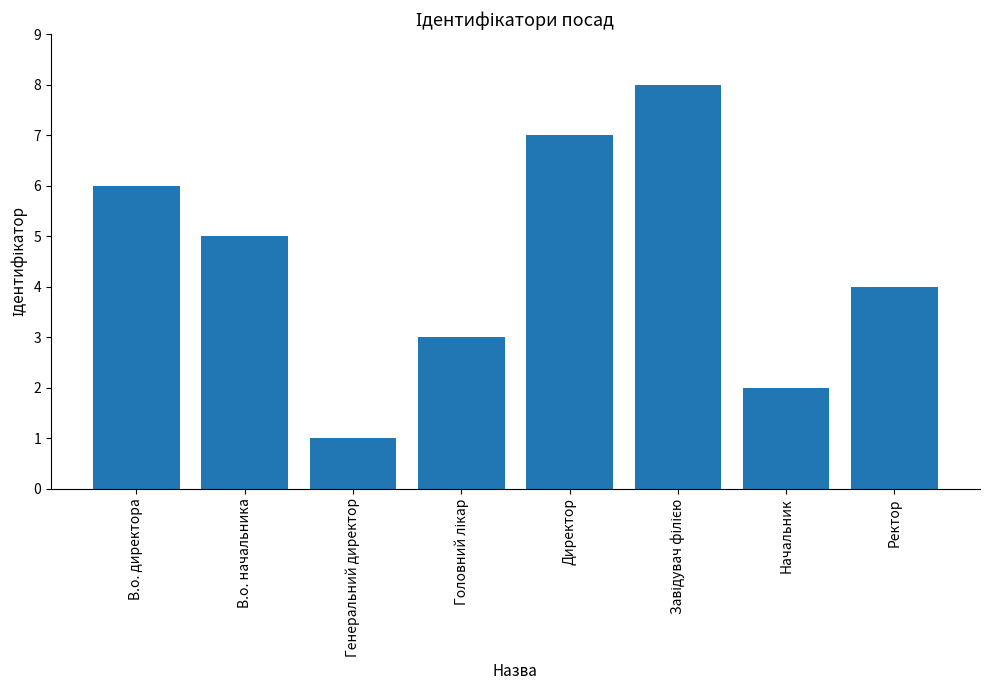

Are the bars grouped side by side (vs. stacked)?

No